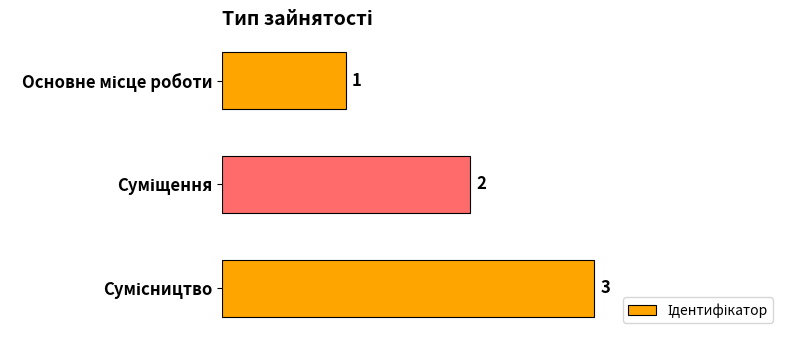

What is the difference between the maximum and minimum values?

2